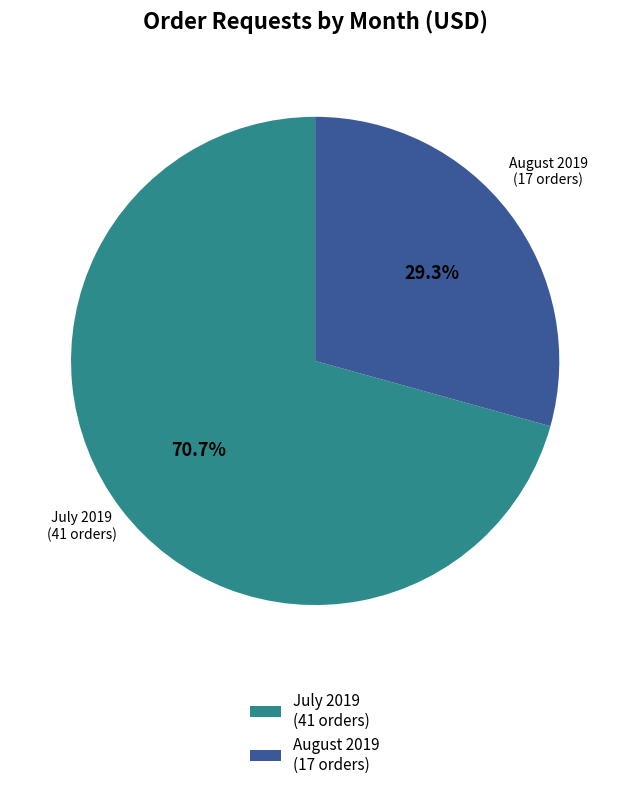

Which category has the smallest portion of the pie?

August 2019 (17 orders)